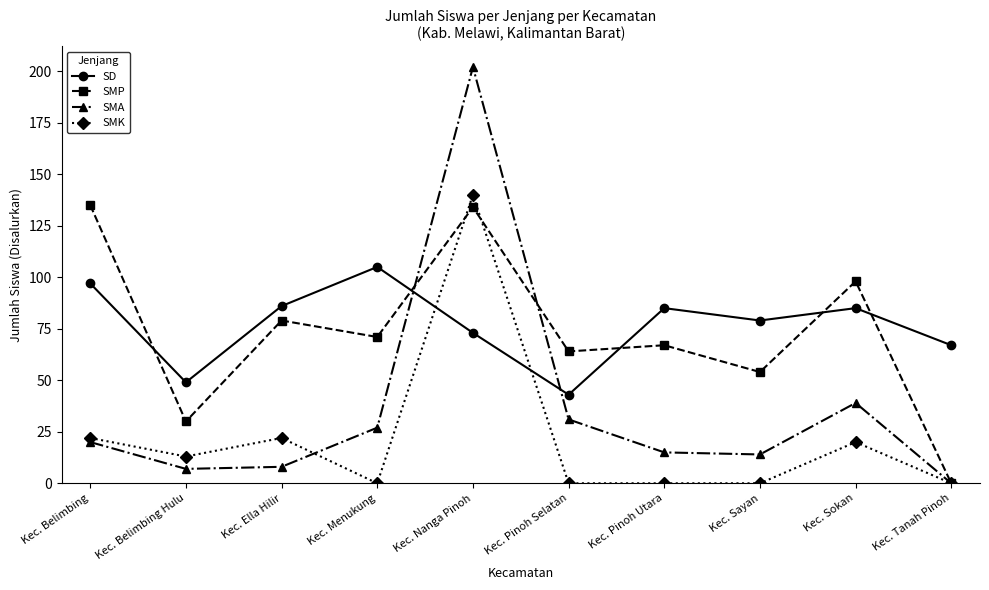

What is the average value of the SMP series?

73